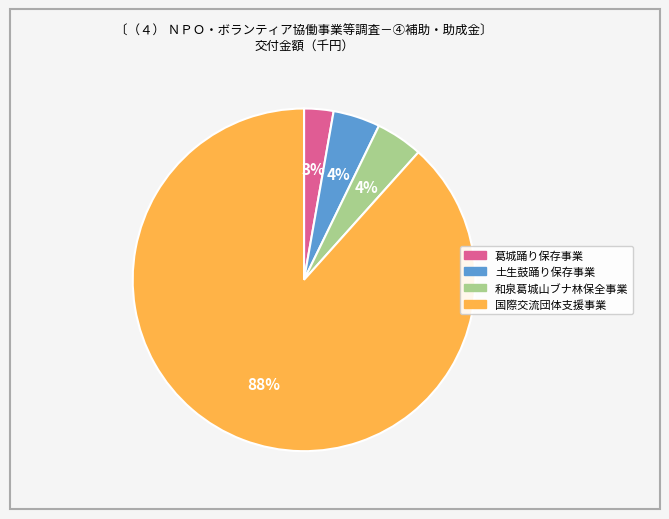

How many segments does this pie chart have?

4